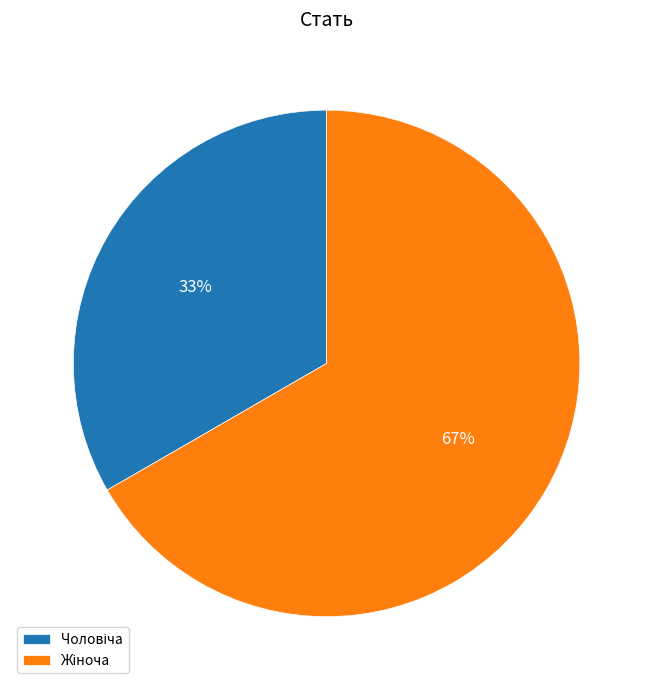

To the nearest percent, what is the average slice percentage?

50%